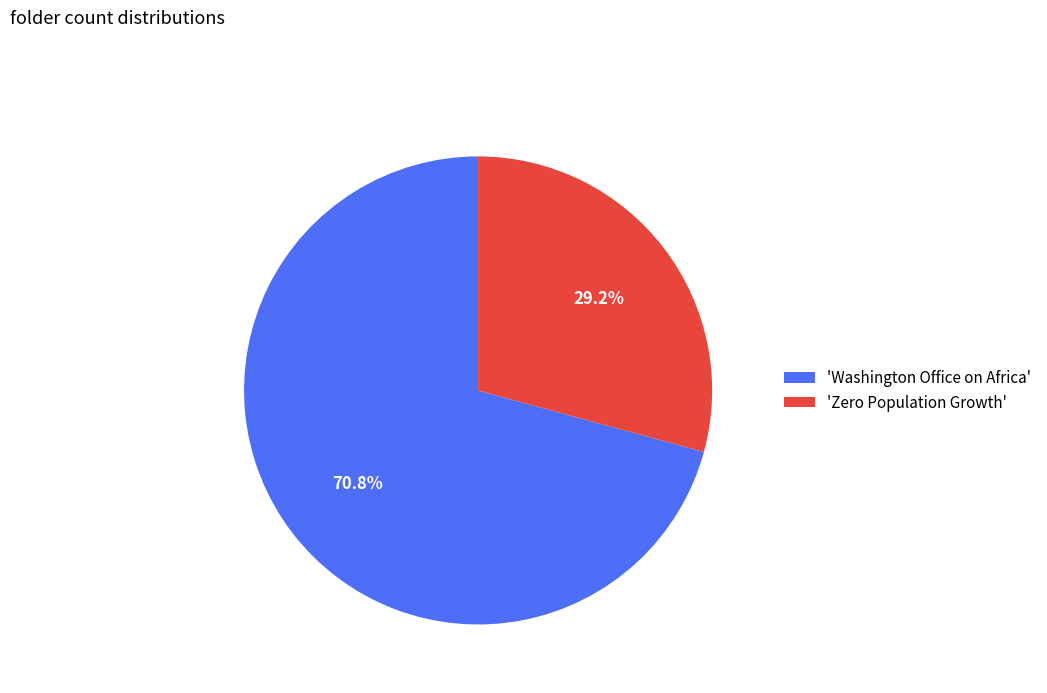

Is the sum of 'Washington Office on Africa' and 'Zero Population Growth' greater than half?

Yes